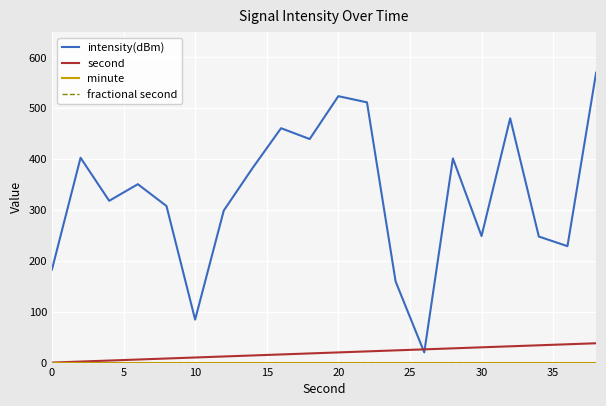

What is the difference between the maximum and minimum values in the second series?

38.0